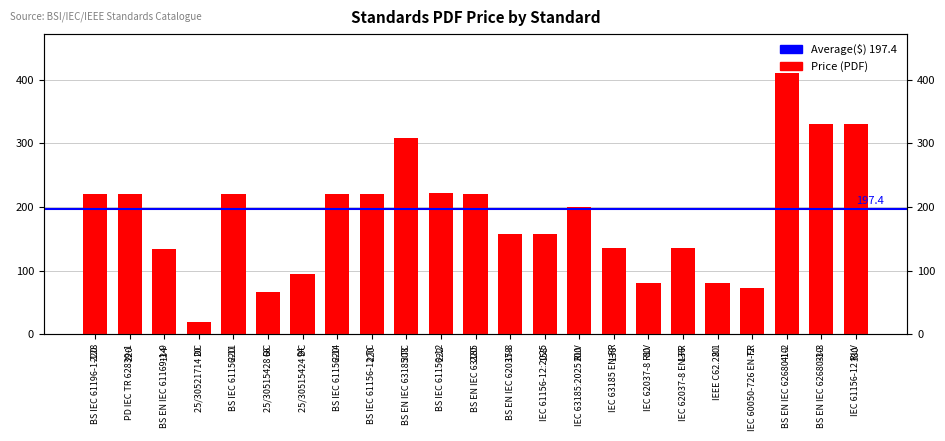

What position from the right is IEC 62037-8 RLV?

7